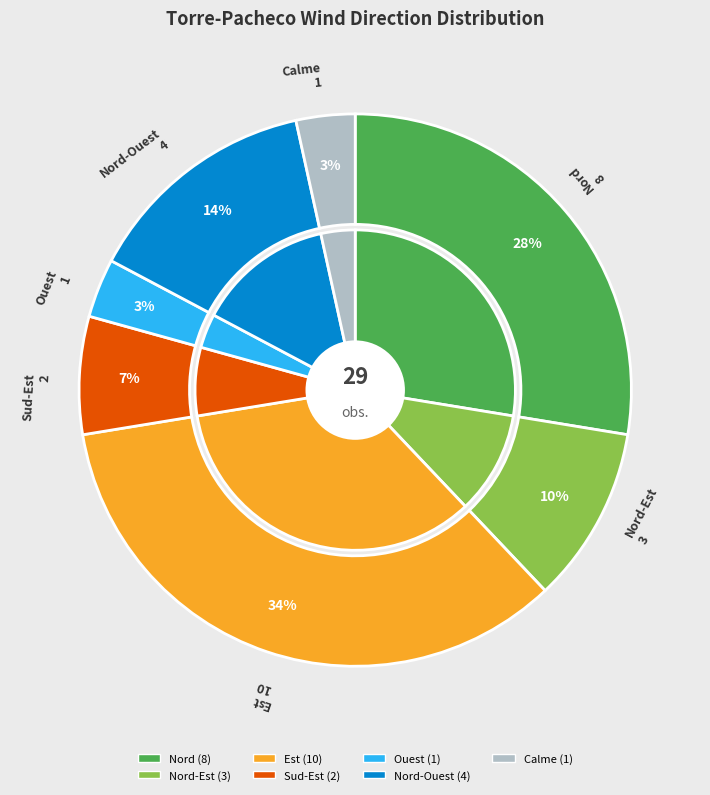

The Ouest slice represents 3% of the pie. True or false?

True